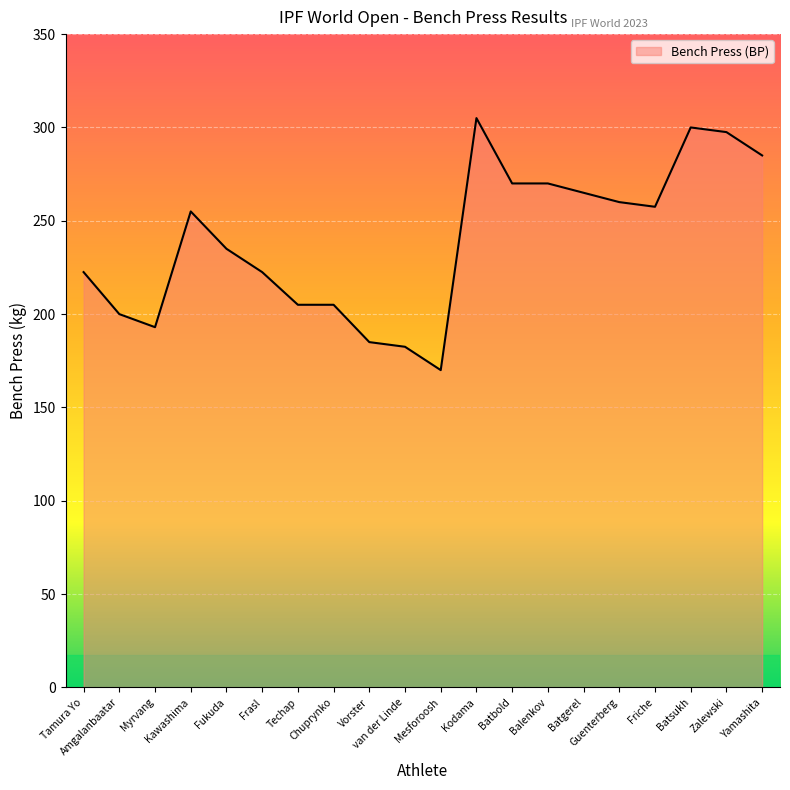

At which category does the data reach its first local valley?

Myrvang